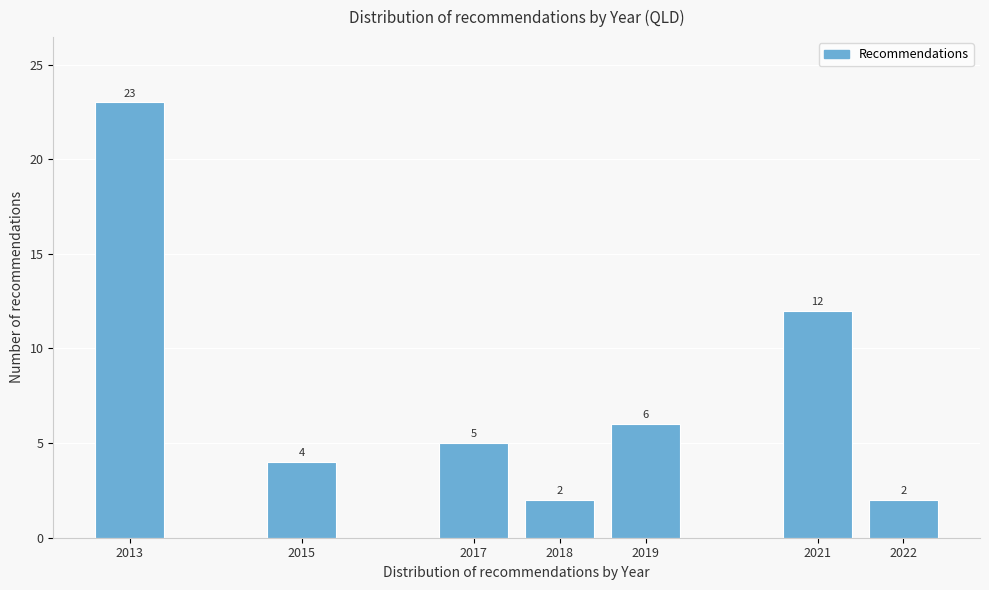

Reading left to right, list all the values displayed in this chart.

2013=23	2015=4	2017=5	2018=2	2019=6	2021=12	2022=2